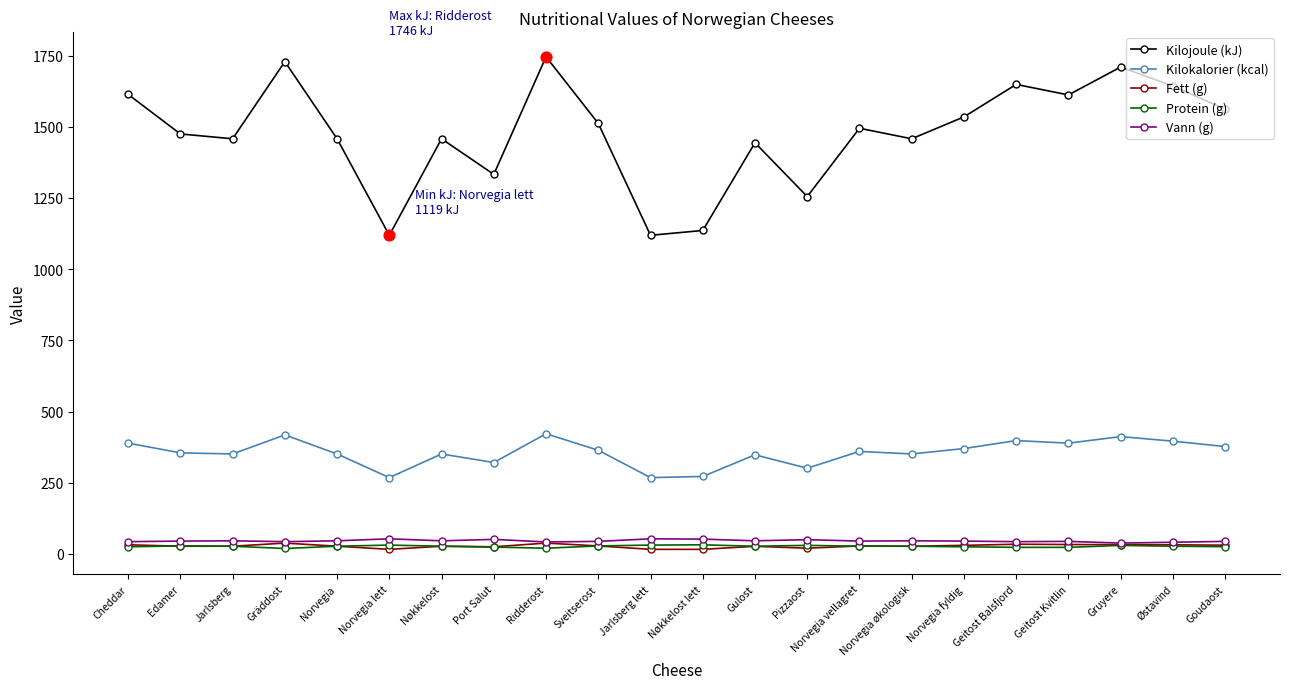

What is the total value across all series at Norvegia?

1909.0